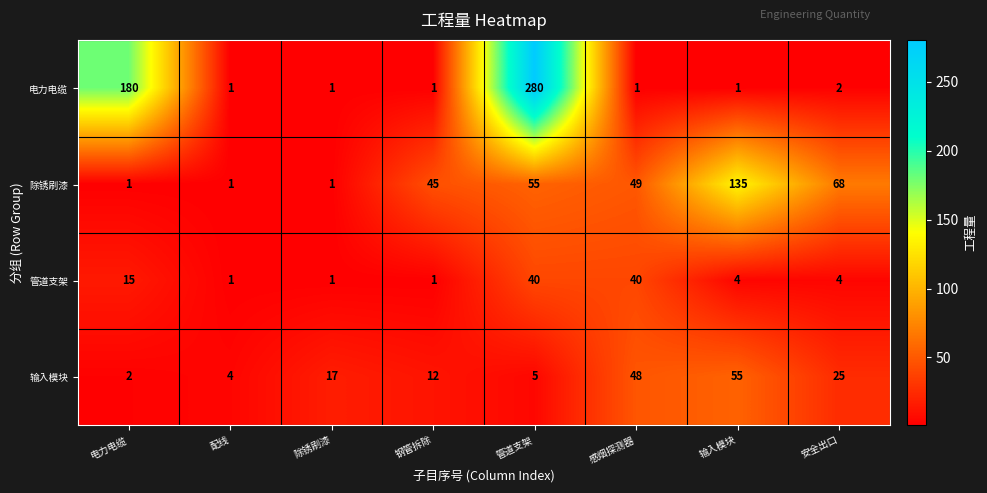

What is the sum of the 输入模块 values at 安全出口 and 电力电缆?

27